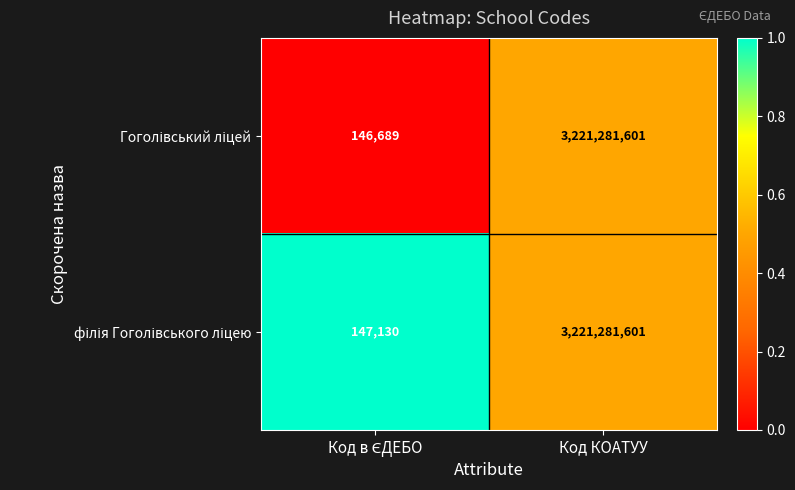

At which category is the sum across all series the highest?

Код КОАТУУ